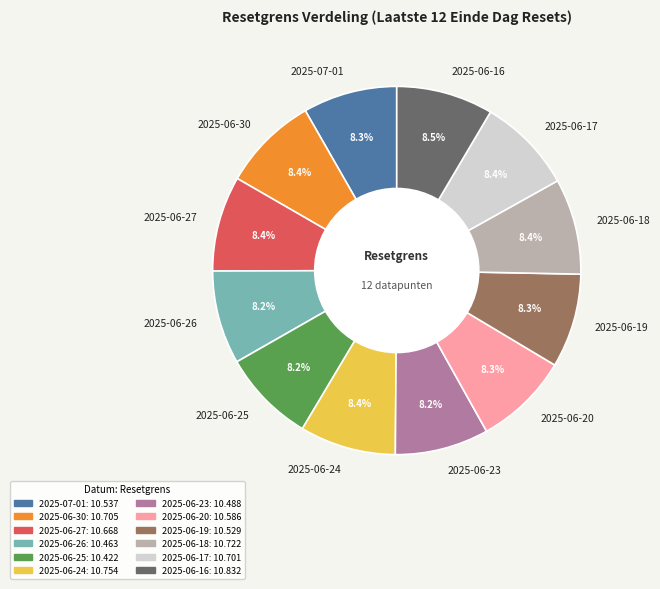

Is there any slice that represents more than half of the pie?

No